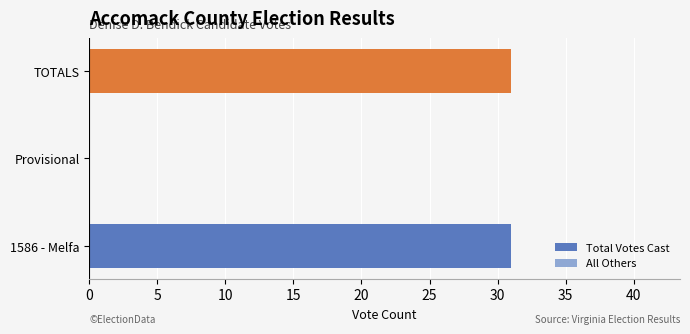

Reading bottom to top, what are all the values shown in this chart?

1586 - Melfa=31	Provisional=0	TOTALS=31